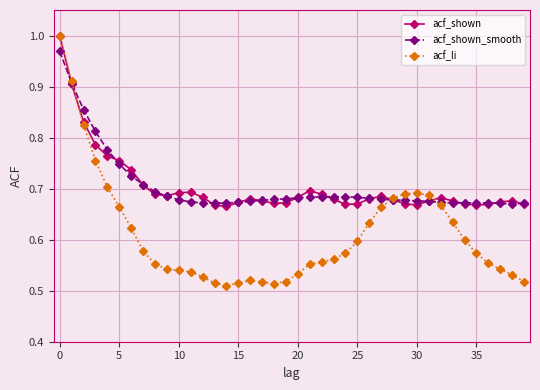

True or false: acf_shown has more than 1 points higher than both neighbors.

True